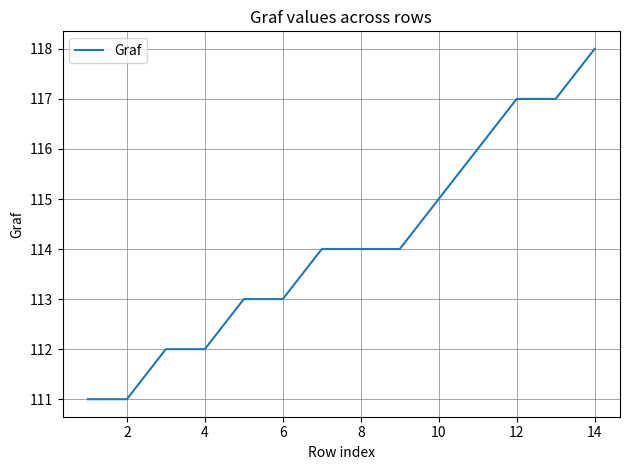

Does the chart display data point markers on the line(s)?

No